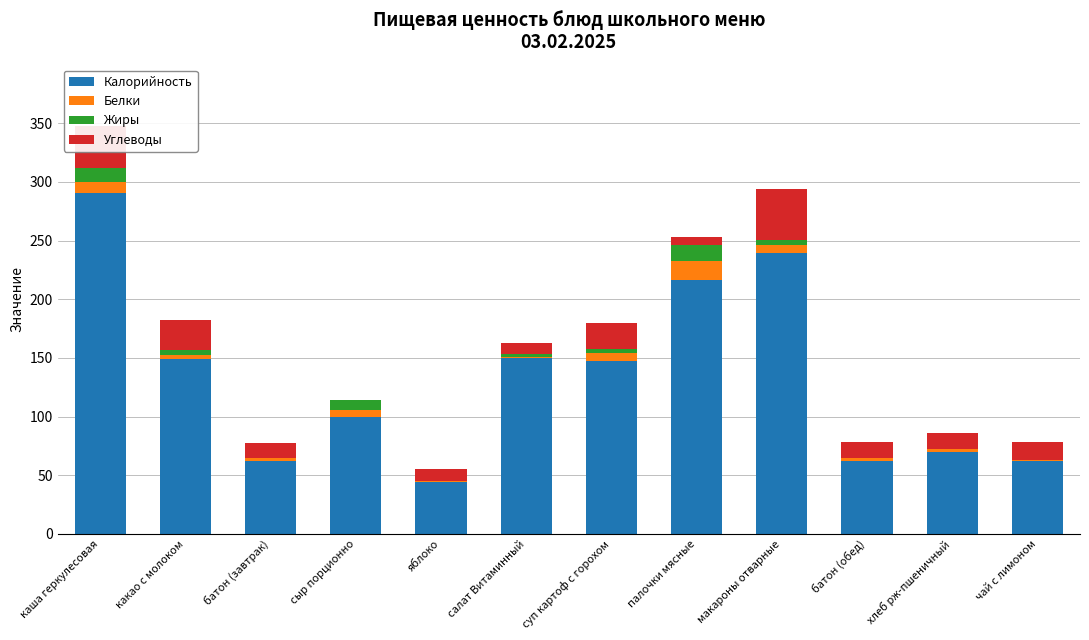

At which category is the sum across all series the highest?

каша геркулесовая